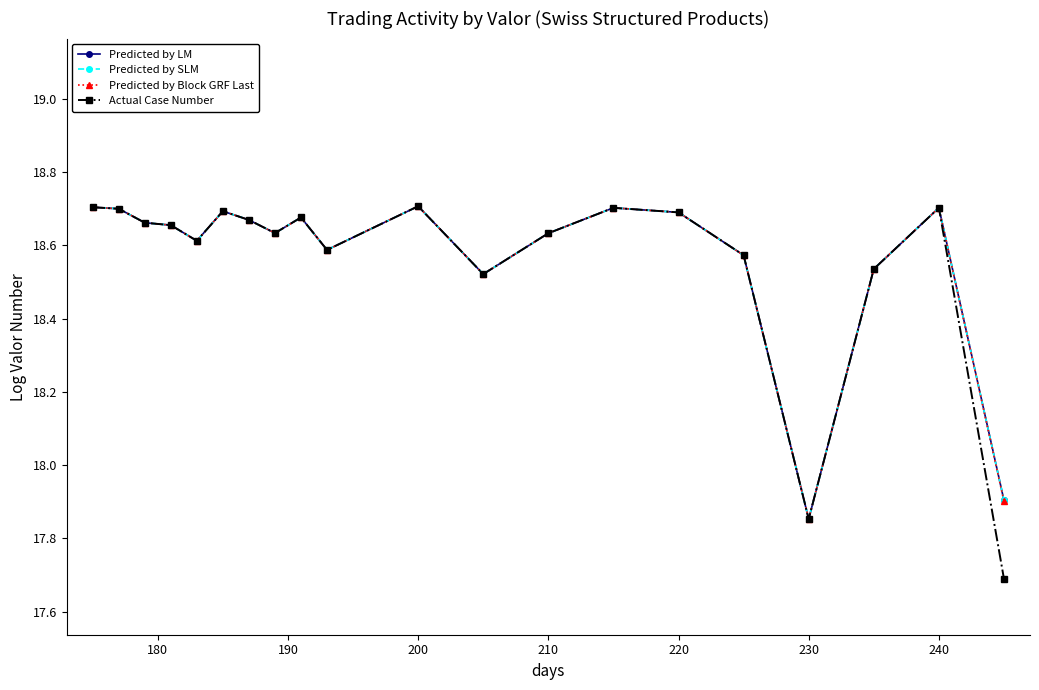

True or false: Predicted by LM has more than 1 points higher than both neighbors.

True